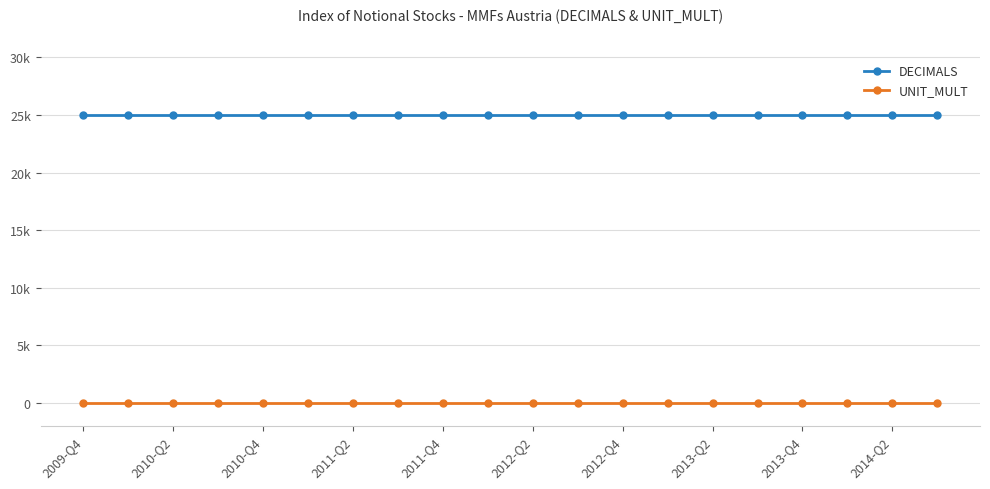

Does the chart have visible grid lines?

Yes